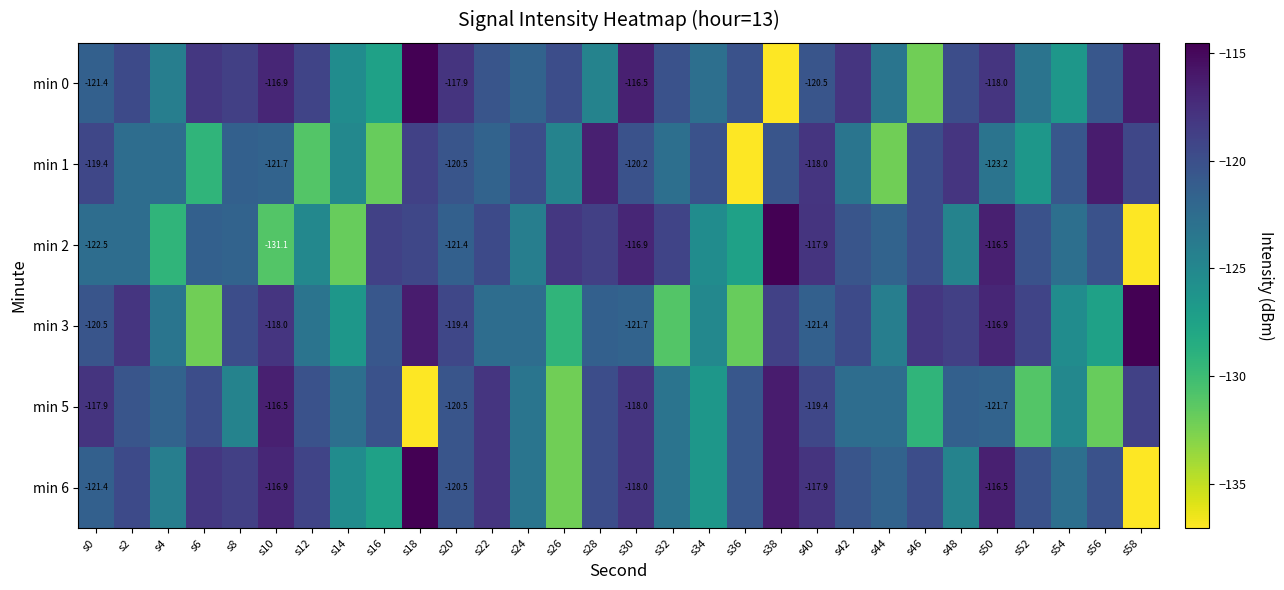

What is the smallest value displayed?

-137.1